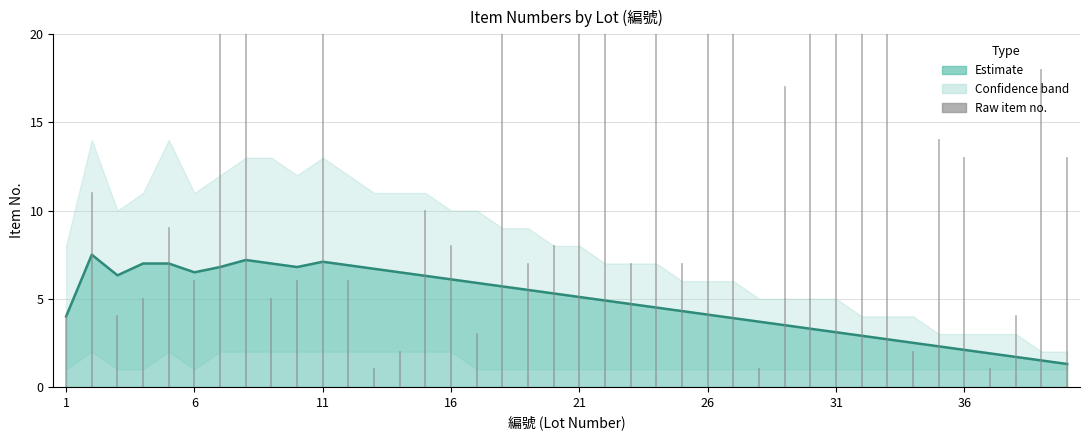

What is the average value of the Item (upper) series?

7.9